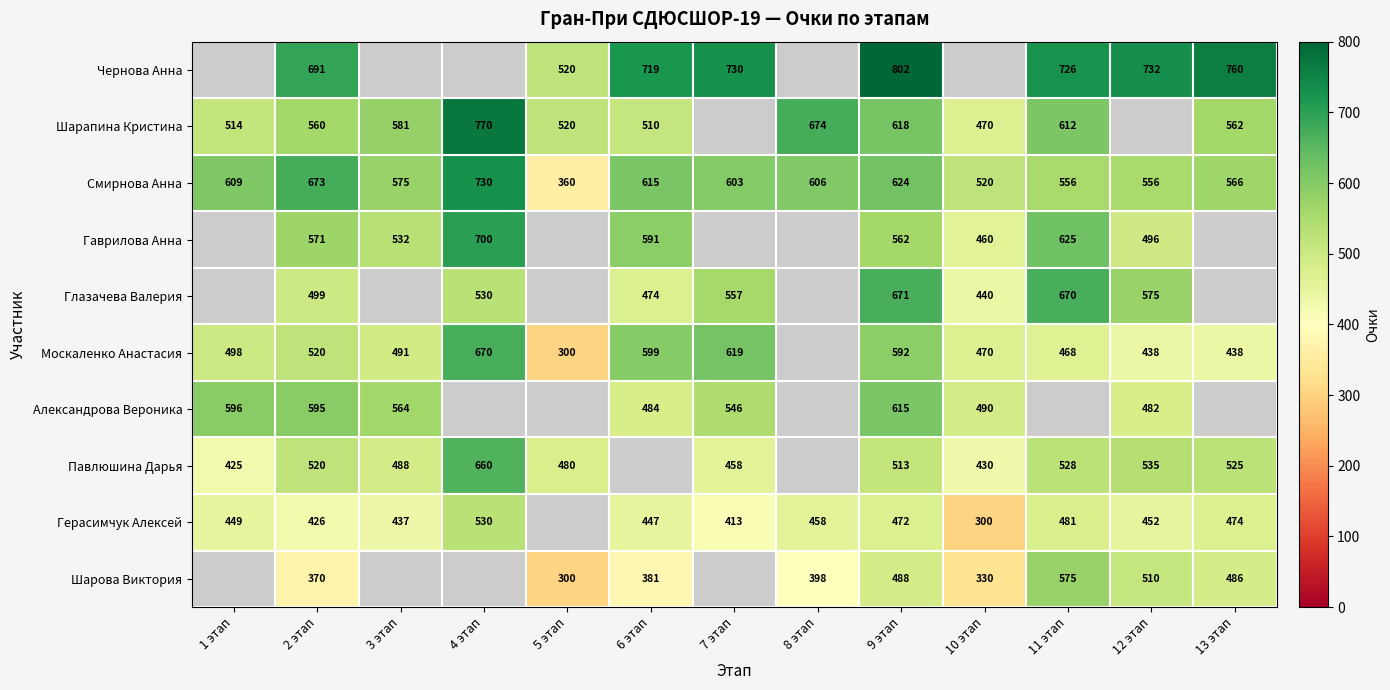

Is the value of Павлюшина Дарья at 4 этап greater than the value of Смирнова Анна at 2 этап?

No